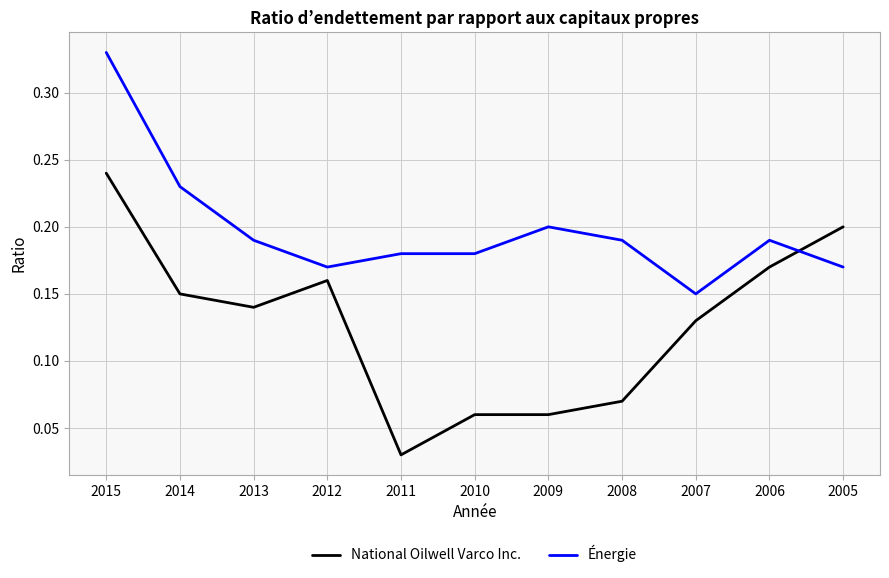

What are all the series names shown in the legend?

National Oilwell Varco Inc., Énergie